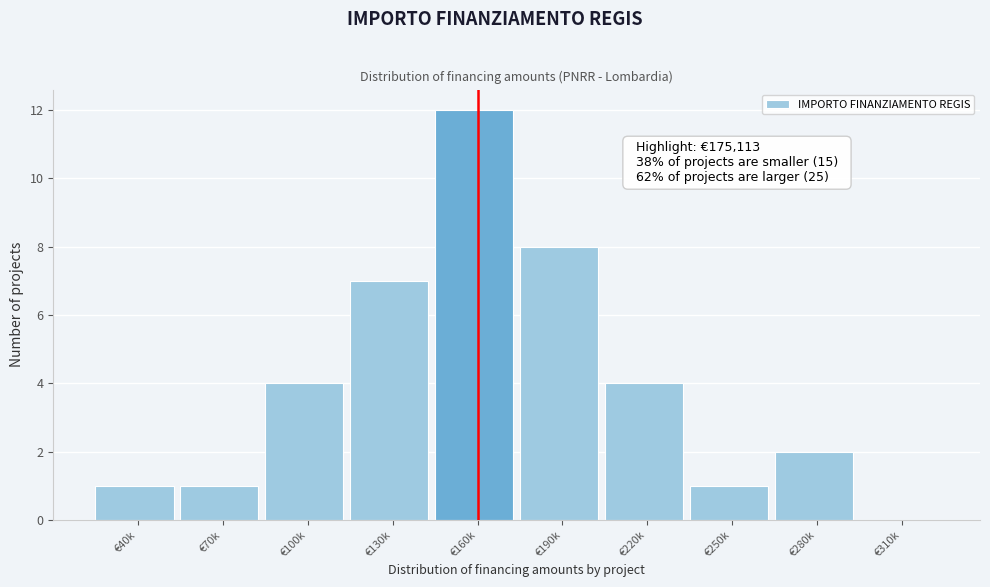

Reading left to right, what are all the values shown in this chart?

€40k=1	€70k=1	€100k=4	€130k=7	€160k=12	€190k=8	€220k=4	€250k=1	€280k=2	€310k=0